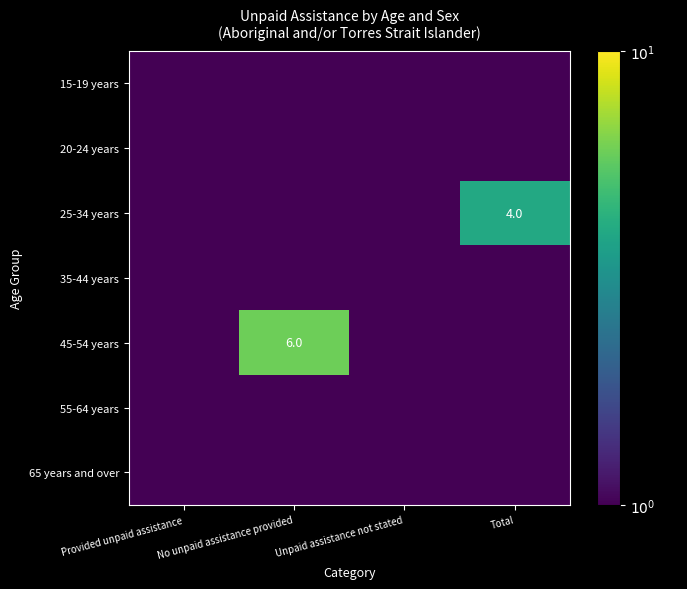

The value of 45-54 years at No unpaid assistance provided is 8.4. True or false?

False